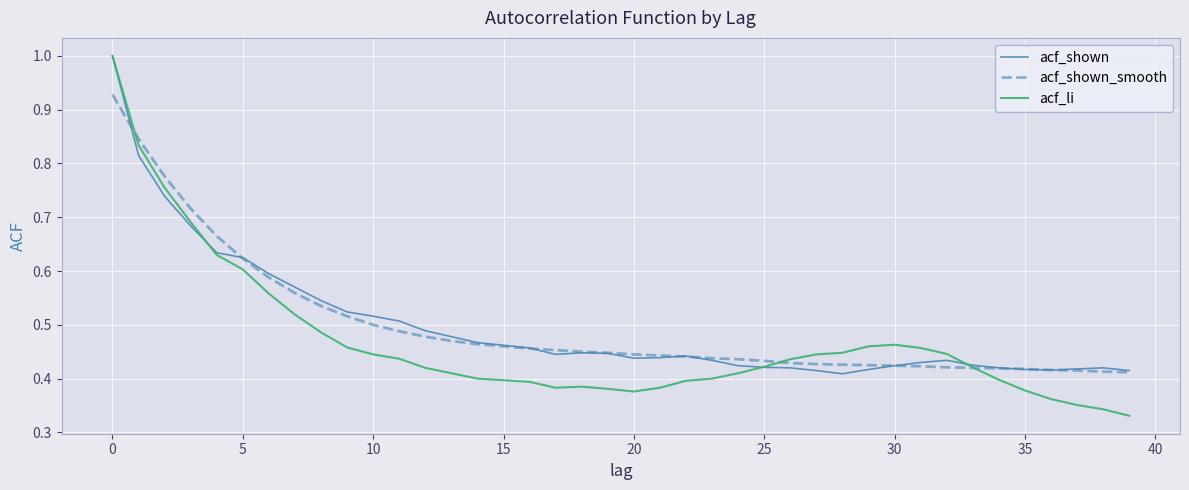

What are all the series names shown in the legend?

acf_shown, acf_shown_smooth, acf_li